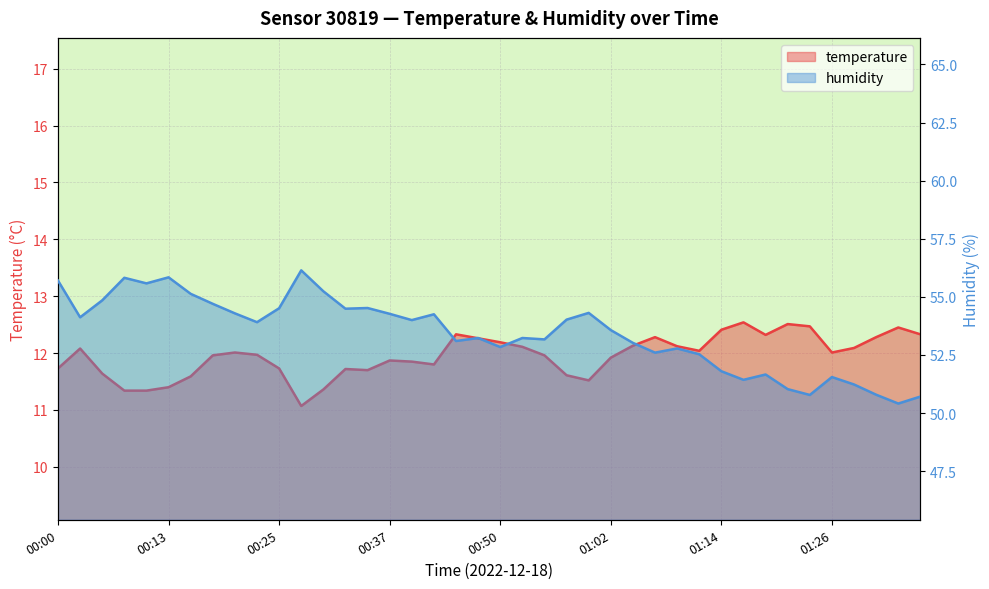

Rank the series by their maximum value, from lowest to highest.

temperature, humidity